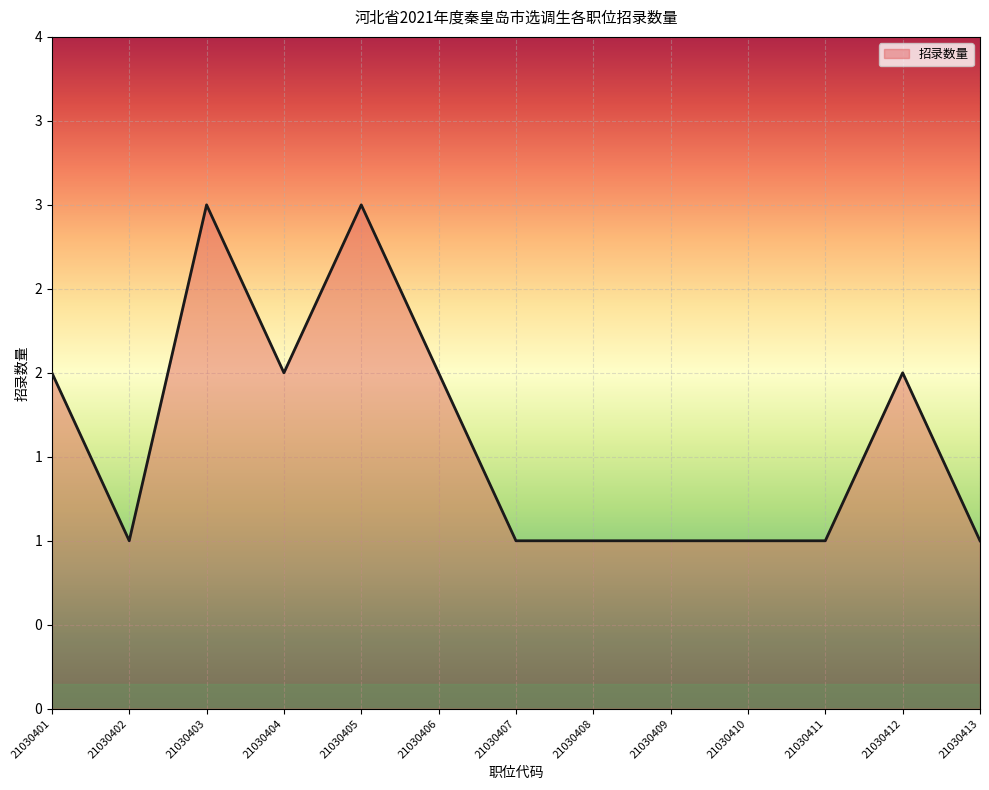

How many values are between 1 and 2?

11